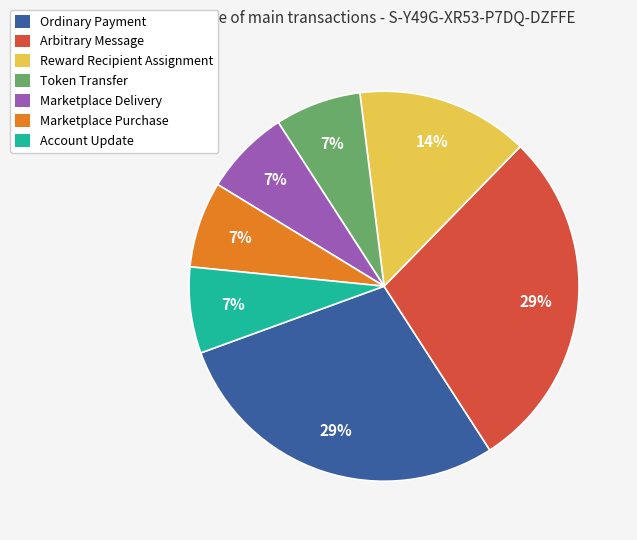

The Token Transfer slice represents 7% of the pie. True or false?

True